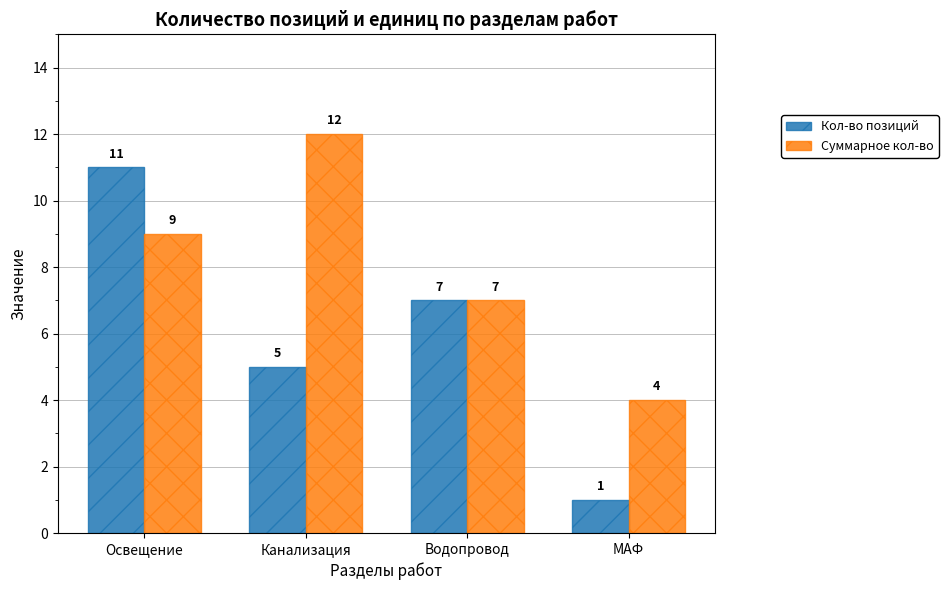

What is the difference between the Кол-во позиций values at Канализация and Водопровод?

2